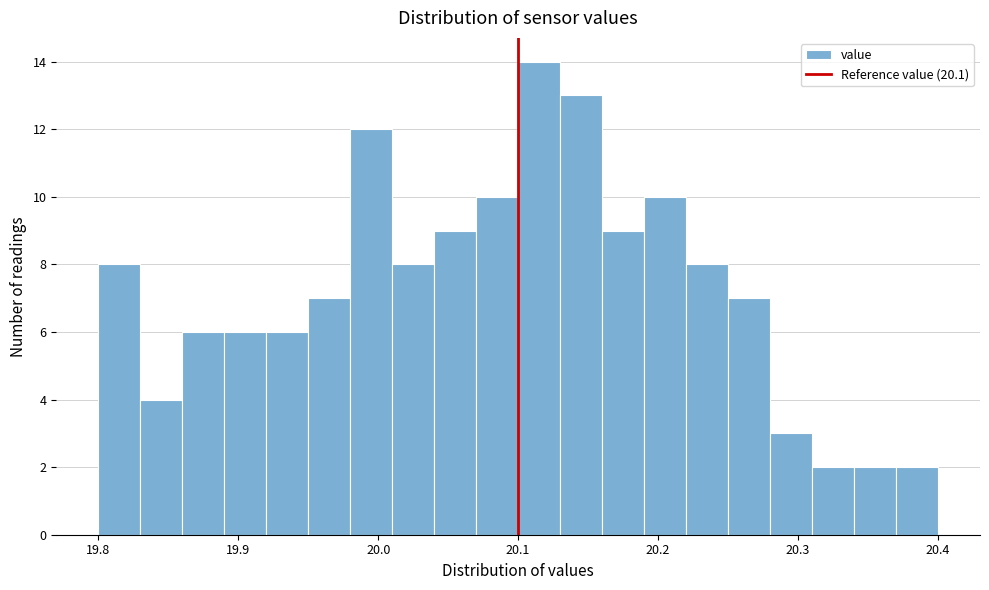

Around what value on the x-axis is the tallest bar? Give the approximate position of its centre, as read against the axis.

20.12